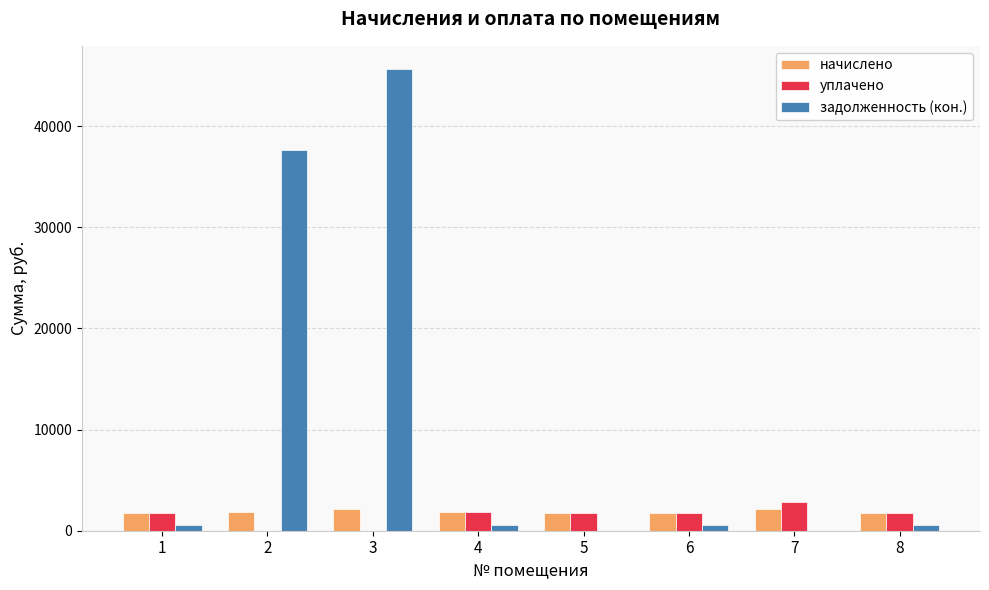

What is the sum of all задолженность (кон.) values?

85708.6